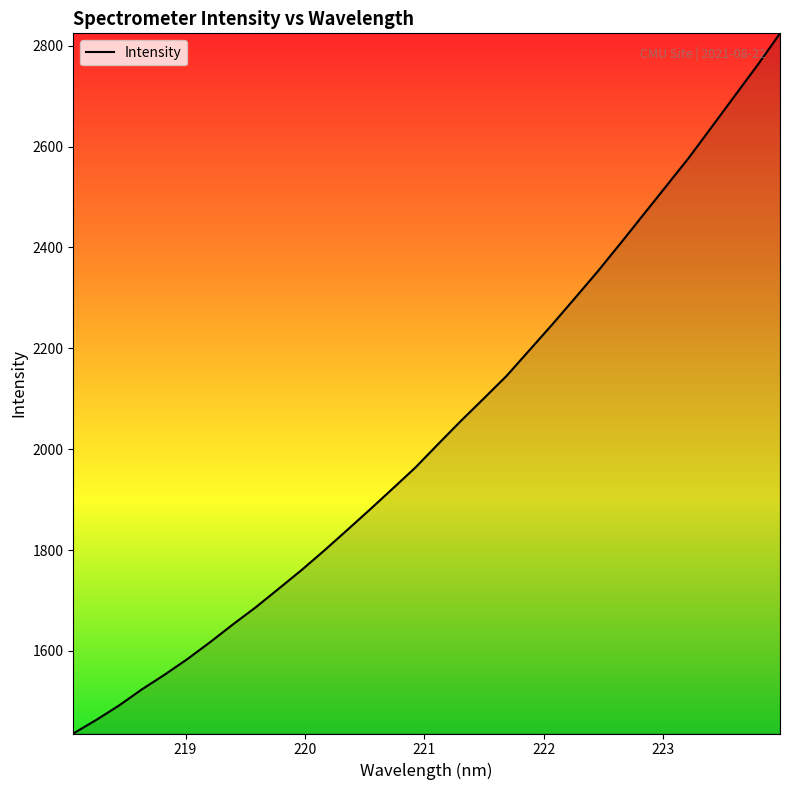

What is the minimum value shown in the chart?

1436.1